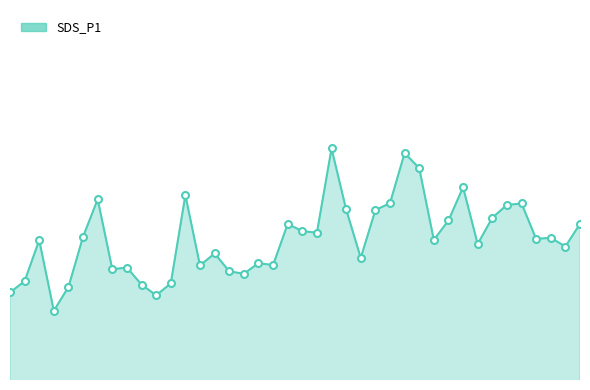

Does the chart display data point markers on the line(s)?

No